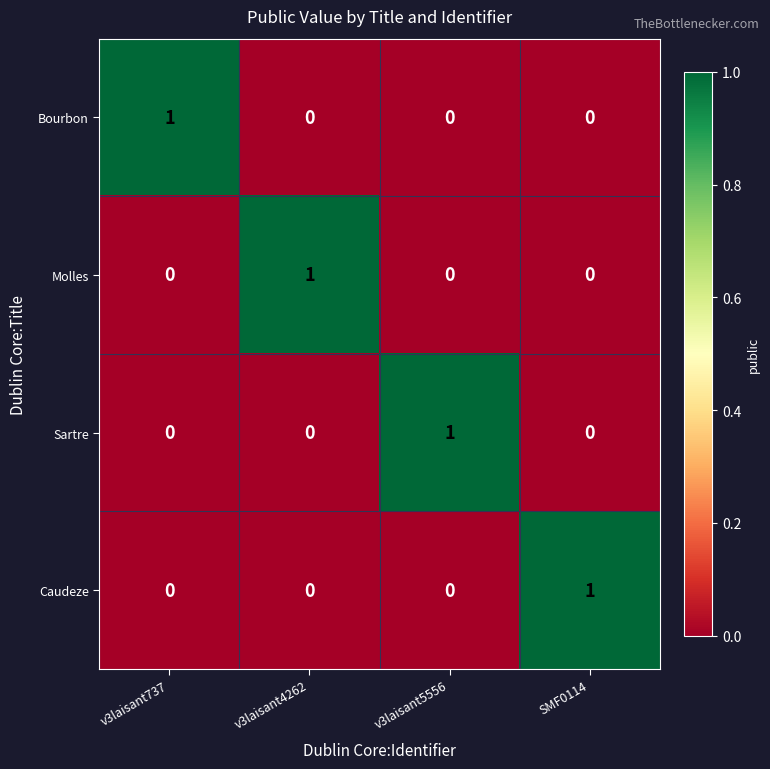

At how many categories does at least one series exceed 0?

4